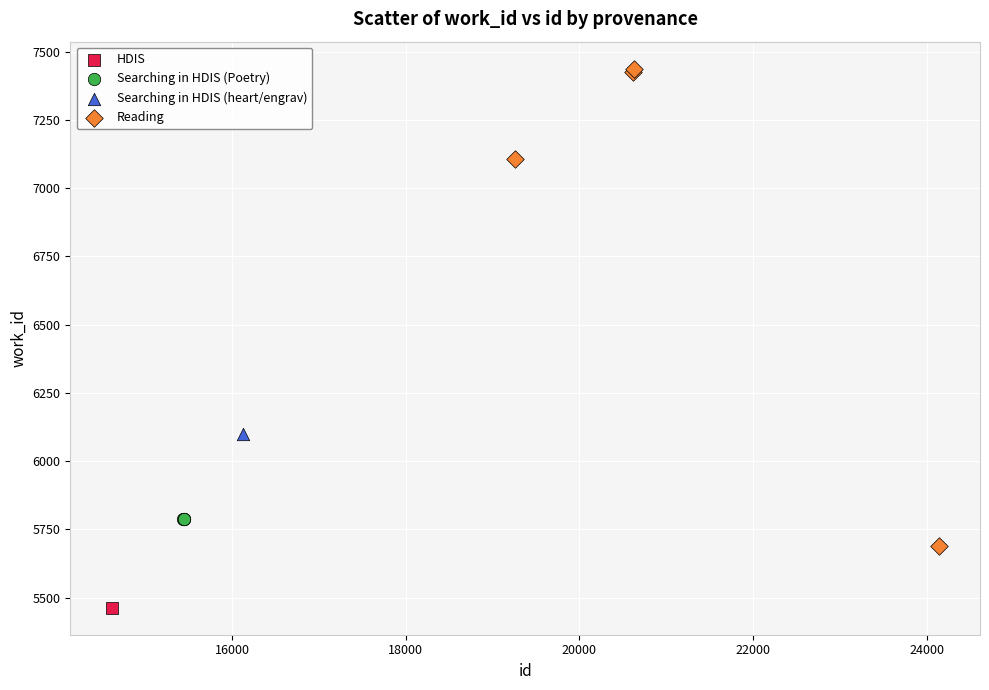

What are all the series names shown in the legend?

HDIS, Searching in HDIS (Poetry), Searching in HDIS (heart/engrav), Reading